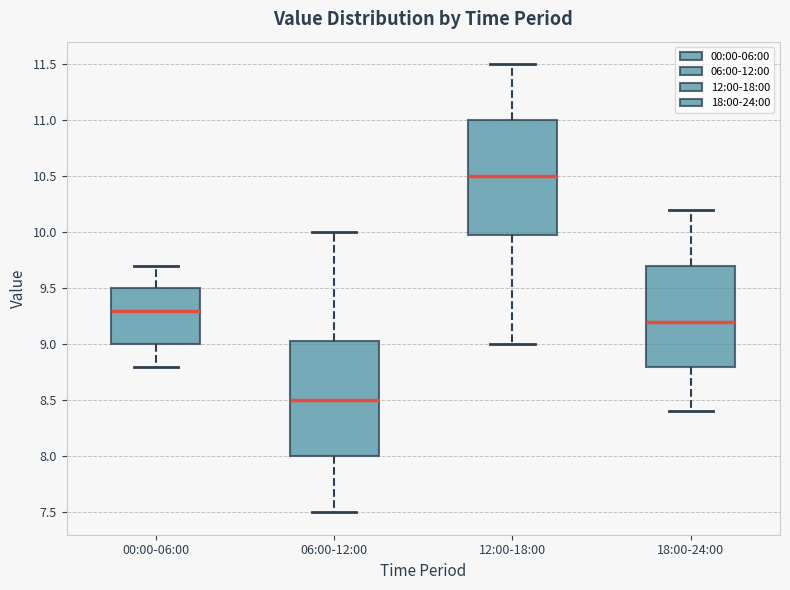

Reading left to right, read every box against the y-axis: the position of its median line, the range the box covers, and the ends of its whiskers. The values are not printed on the chart, so give them approximately, as read against the axis.

00:00-06:00: median 9.30, box 9.00 to 9.50, whiskers 8.80 to 9.70
06:00-12:00: median 8.50, box 8.00 to 9.05, whiskers 7.50 to 10.00
12:00-18:00: median 10.50, box 10.00 to 11.00, whiskers 9.00 to 11.50
18:00-24:00: median 9.20, box 8.80 to 9.70, whiskers 8.40 to 10.20